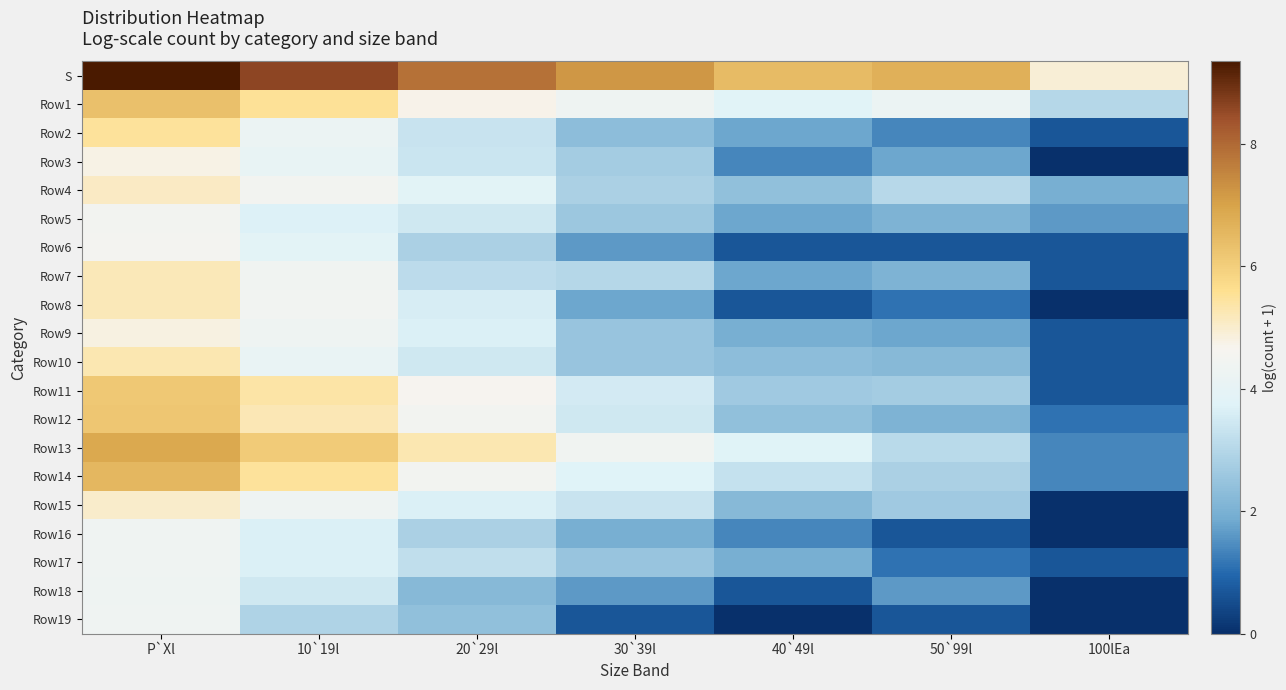

Which series has the largest total across all categories?

S